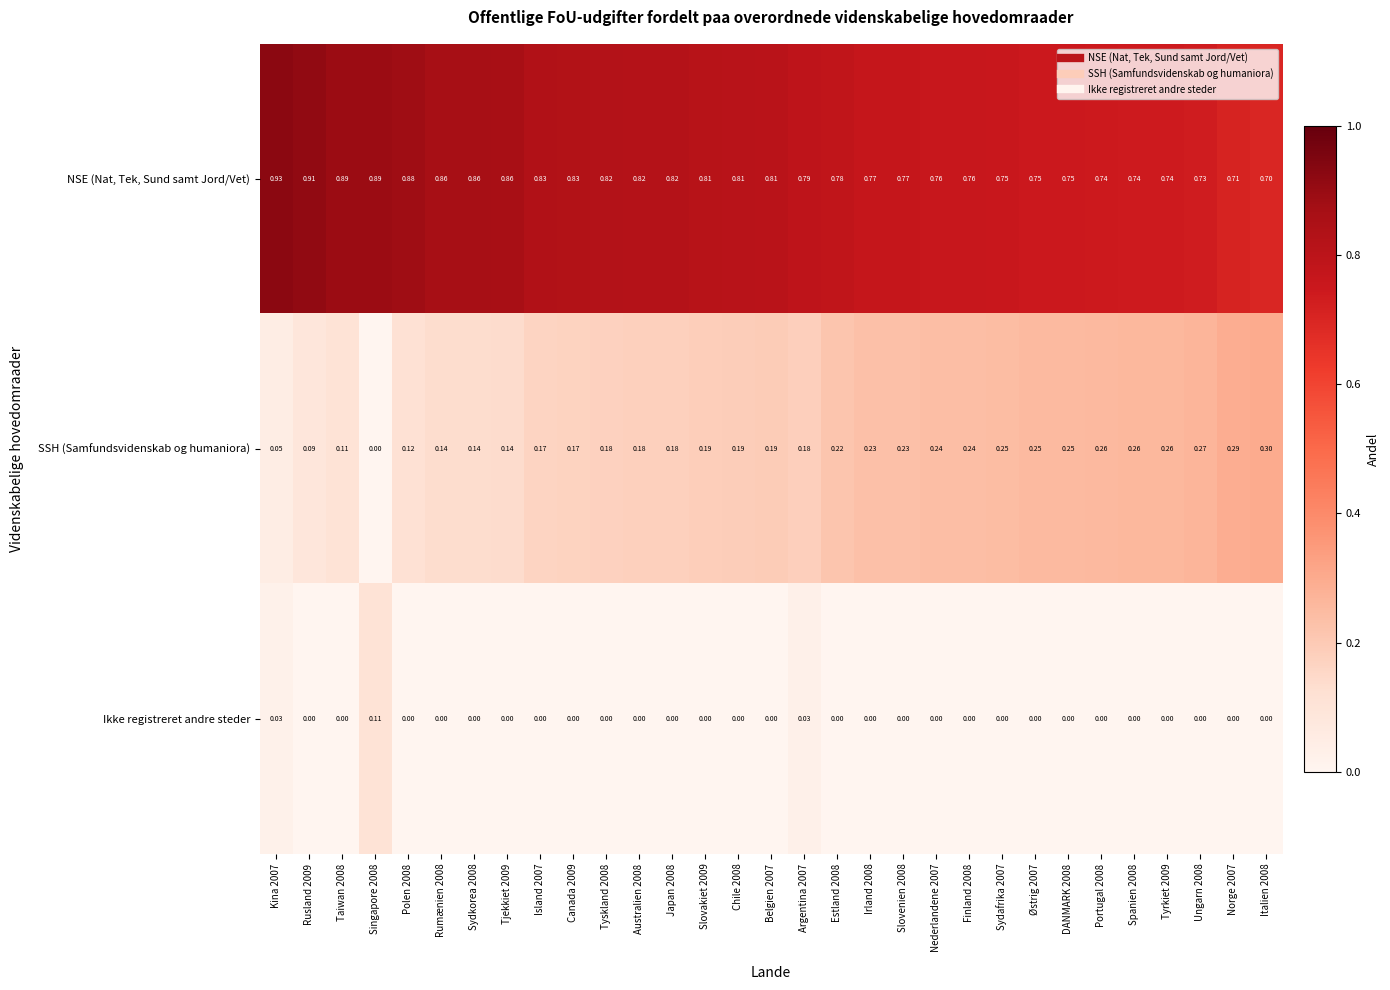

Which series has the widest spread of values?

SSH (Samfundsvidenskab og humaniora)